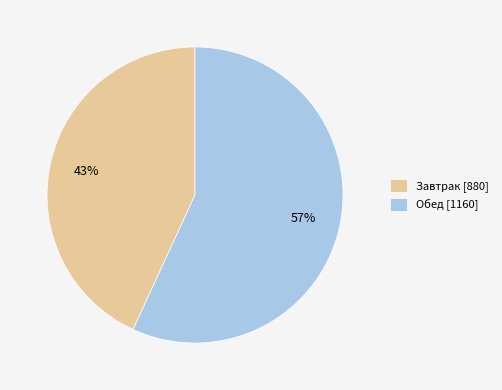

How many slices are in this pie chart?

2